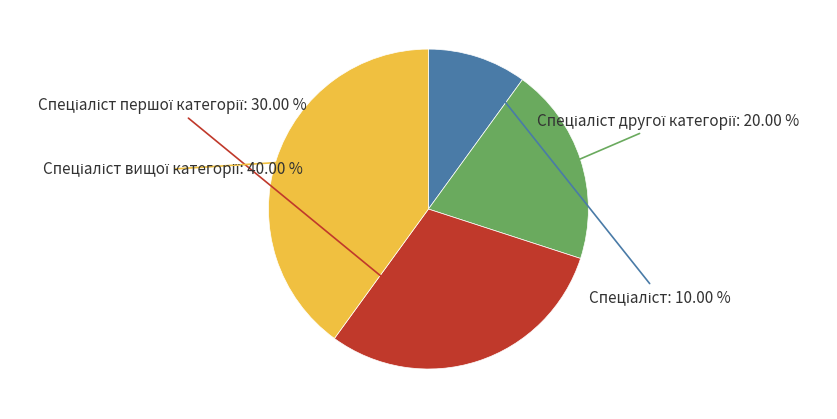

How many slices are in this pie chart?

4